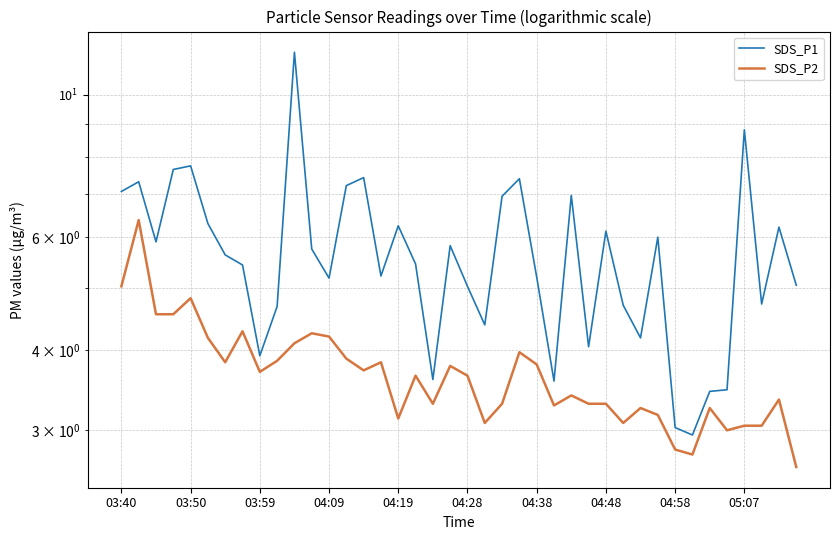

What is the difference between the maximum and second lowest values in the SDS_P1 series?

8.6